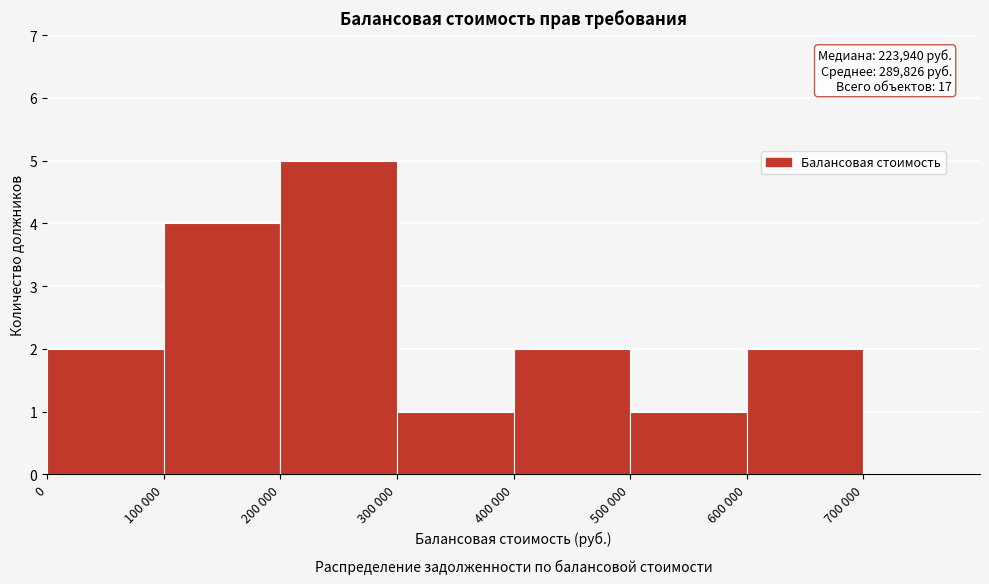

Reading left to right, extract all data points from this chart.

0=2	100 000=4	200 000=5	300 000=1	400 000=2	500 000=1	600 000=2	700 000=0